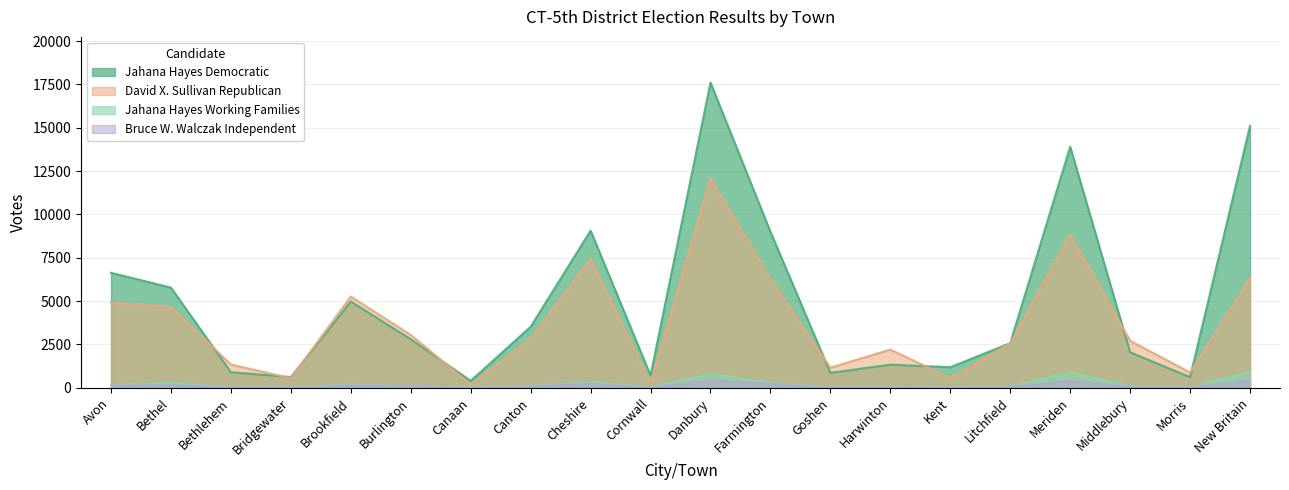

Where does the Jahana Hayes Working Families series first go above 106?

Avon